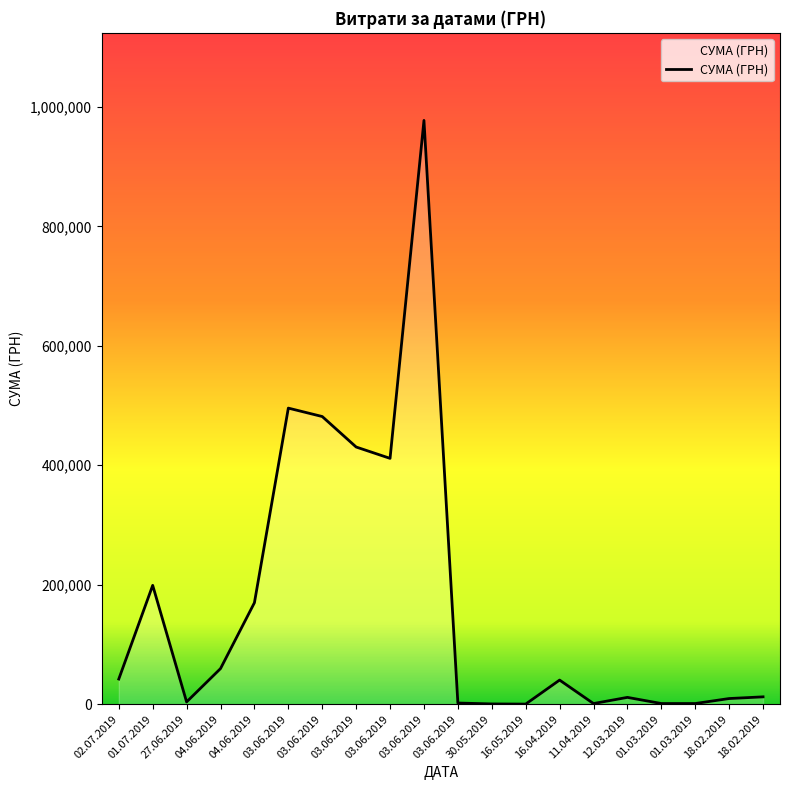

Reading left to right, what are all the values shown in this chart?

02.07.2019=42160.7	01.07.2019=198962.5	27.06.2019=3850.0	04.06.2019=59646.0	04.06.2019=169900.0	03.06.2019=495676.0	03.06.2019=481588.2	03.06.2019=430554.4	03.06.2019=411570.3	03.06.2019=977264.2	03.06.2019=2000.0	30.05.2019=500.0	16.05.2019=237.1	16.04.2019=40426.4	11.04.2019=1126.0	12.03.2019=11464.3	01.03.2019=1168.8	01.03.2019=1168.8	18.02.2019=9514.7	18.02.2019=12342.8